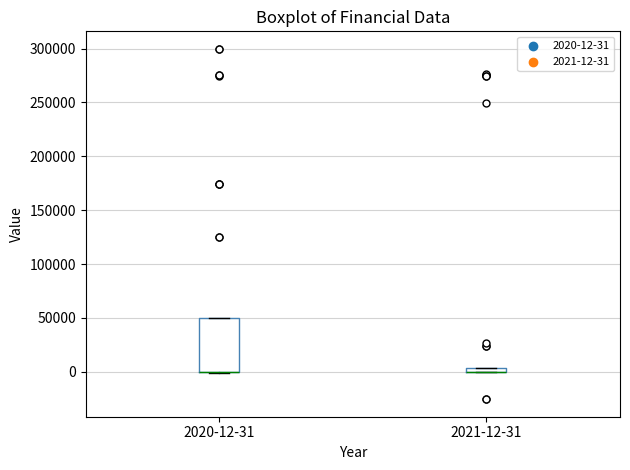

Where is the upper edge of the box for 2020-12-31 on the y-axis? The values are not printed on the chart, so give them approximately, as read against the axis.

50000